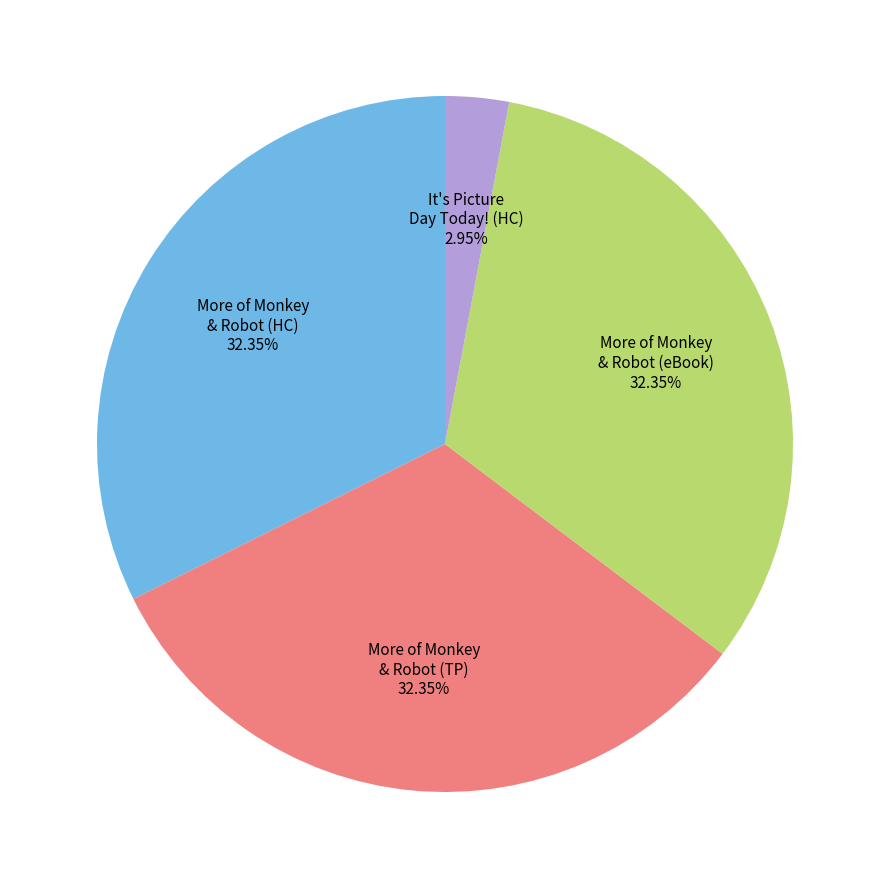

Does any single category account for the majority?

No